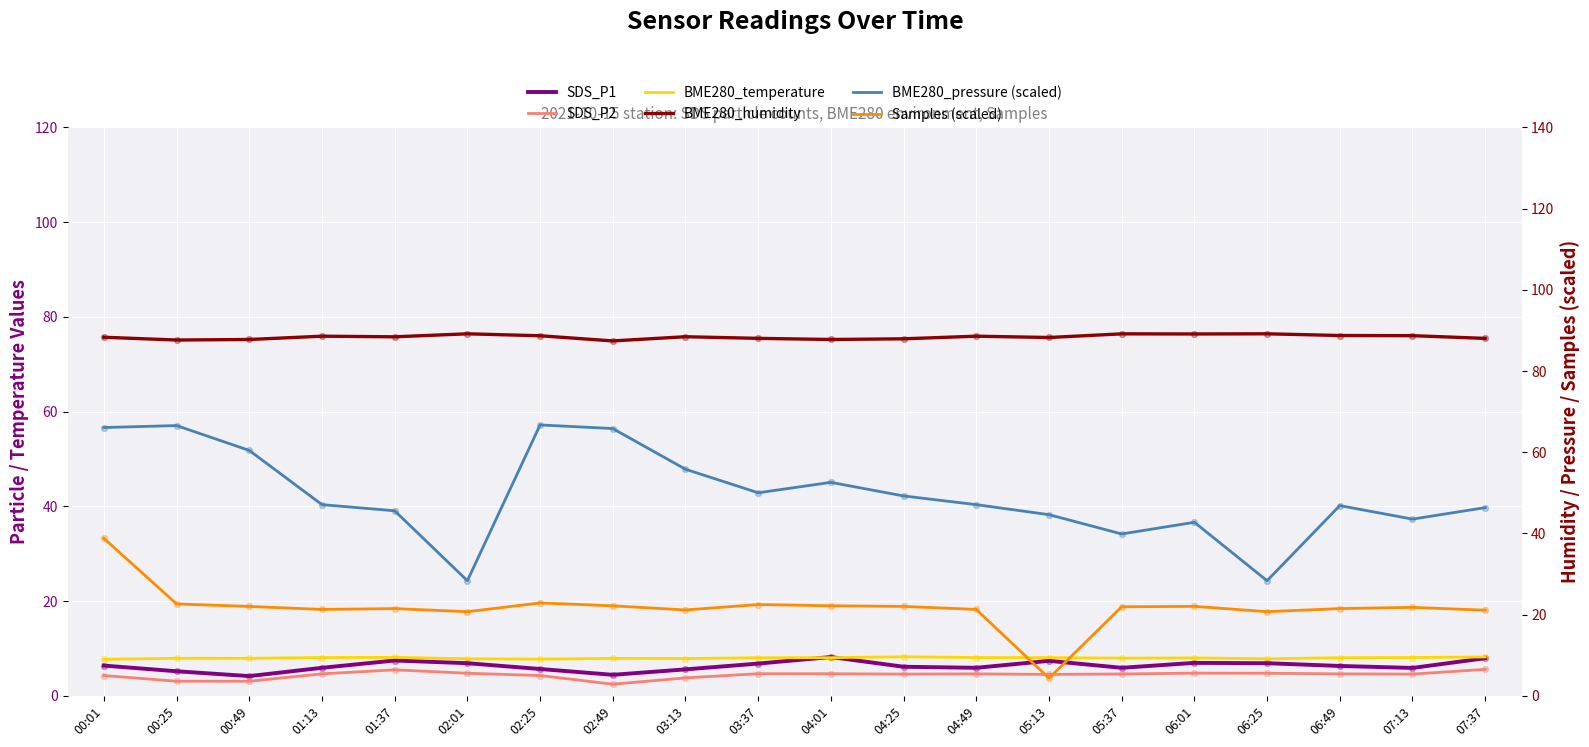

Which series has the largest total across all categories?

BME280_humidity